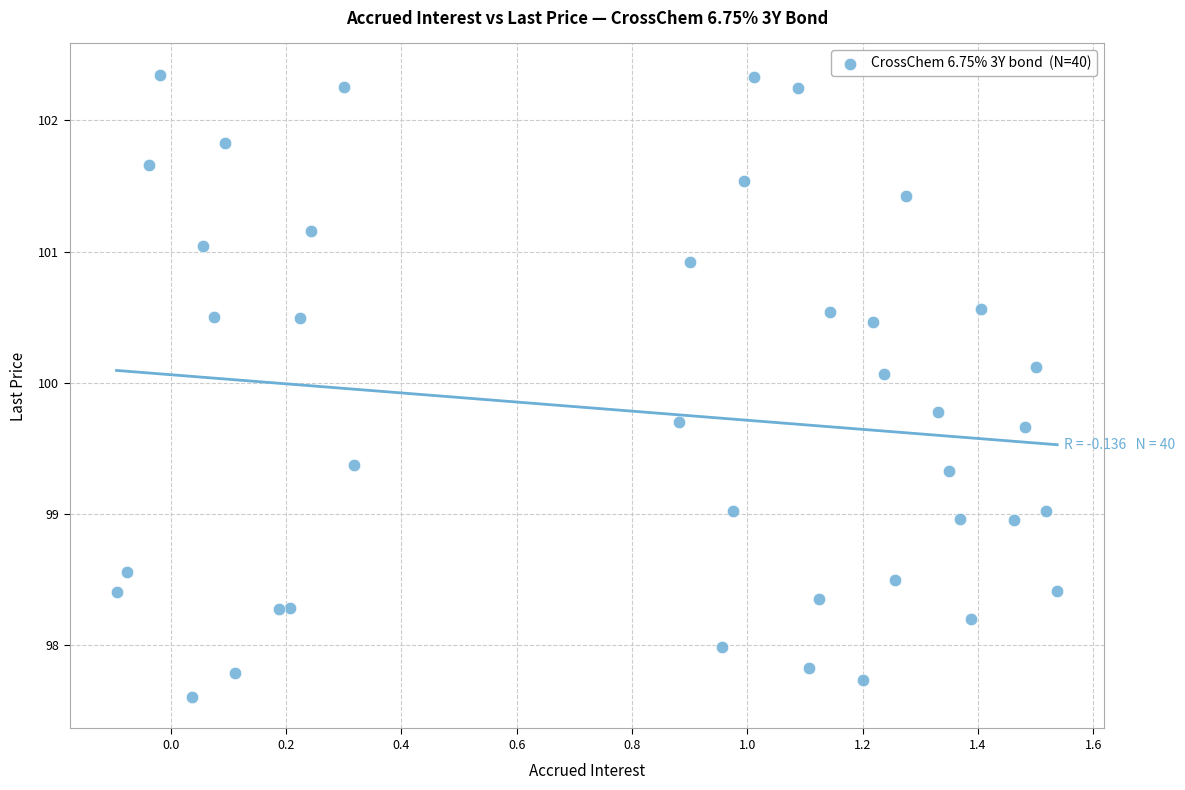

What is the range of X values (max minus min)?

1.6